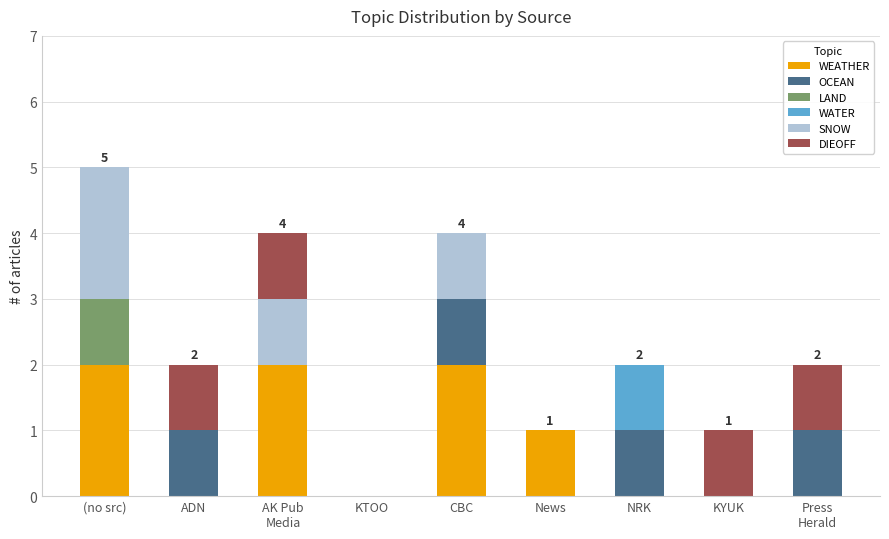

The WEATHER series shows 0 at News. True or false?

False